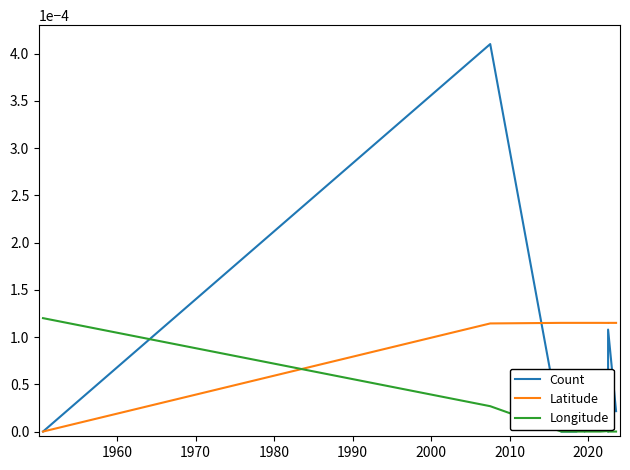

Is this an area chart (filled region under the line)?

No